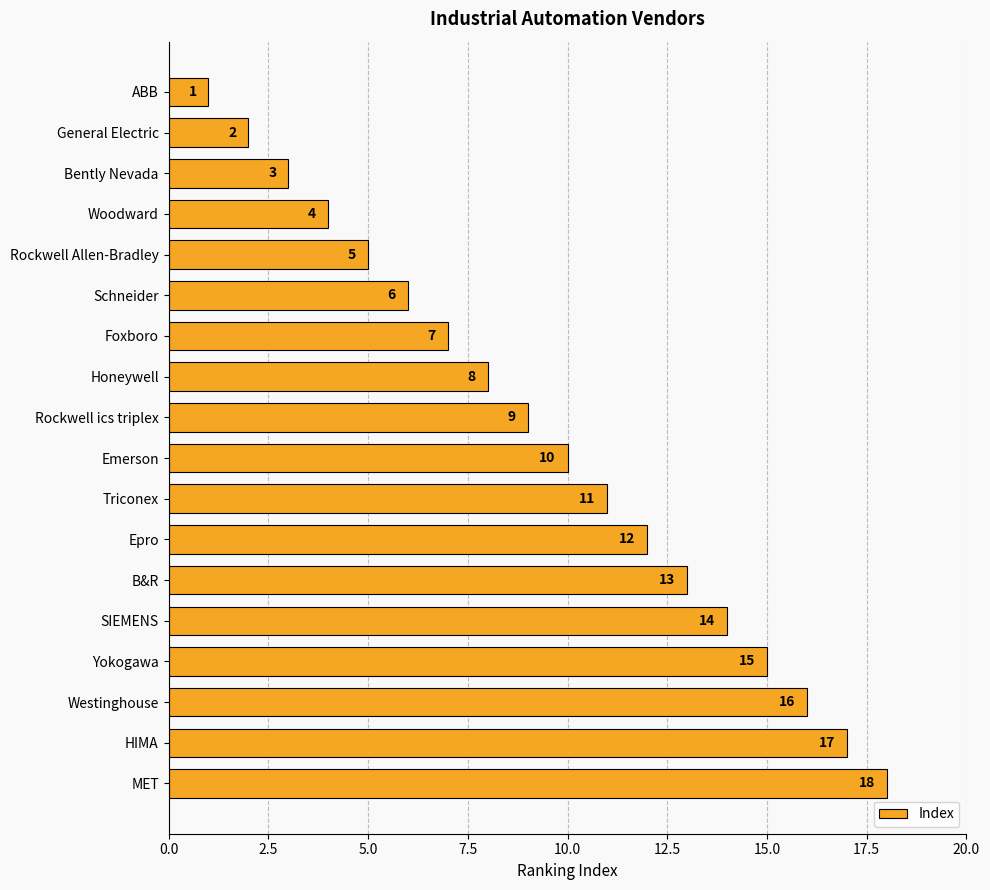

List the labels in order of value, largest first.

MET, HIMA, Westinghouse, Yokogawa, SIEMENS, B&R, Epro, Triconex, Emerson, Rockwell ics triplex, Honeywell, Foxboro, Schneider, Rockwell Allen-Bradley, Woodward, Bently Nevada, General Electric, ABB